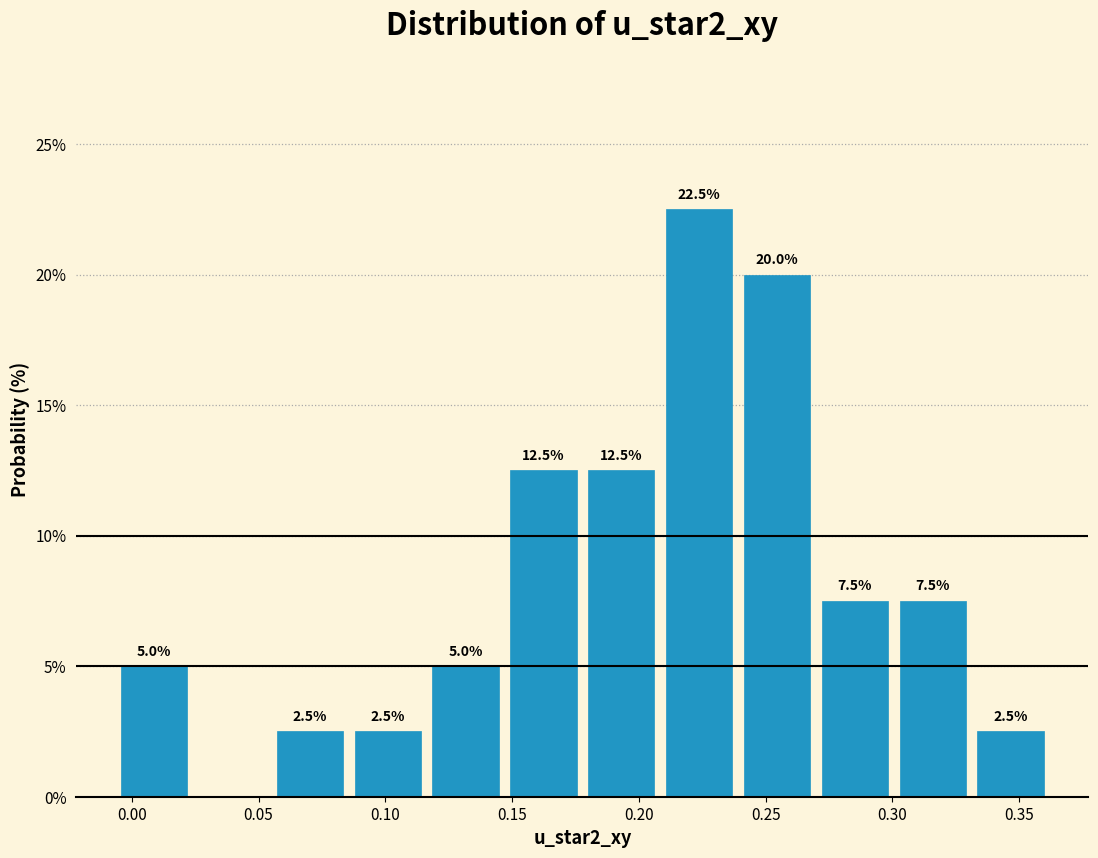

Over which range of the x-axis is the bar tallest?

0.210 to 0.240